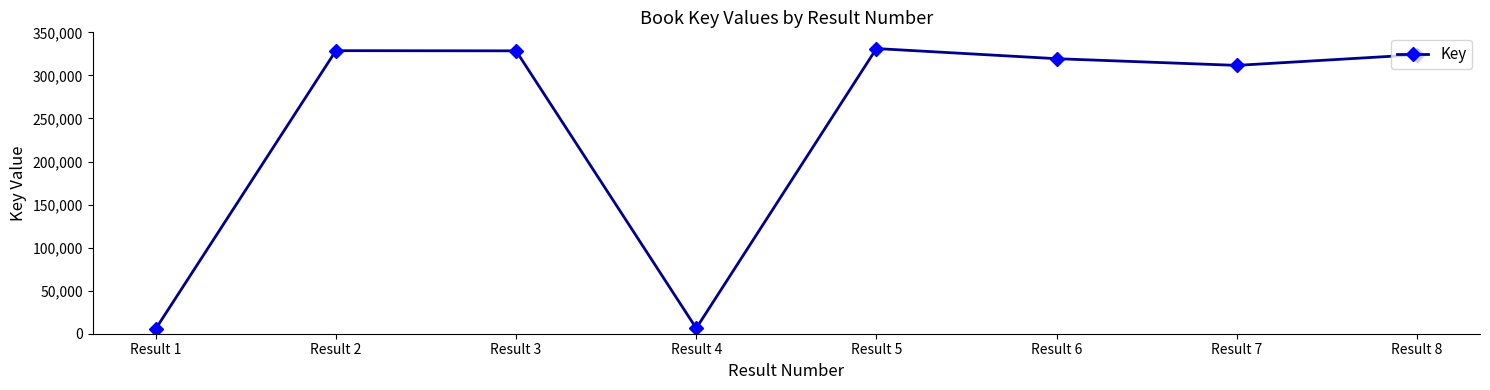

What is the greatest value displayed?

331160